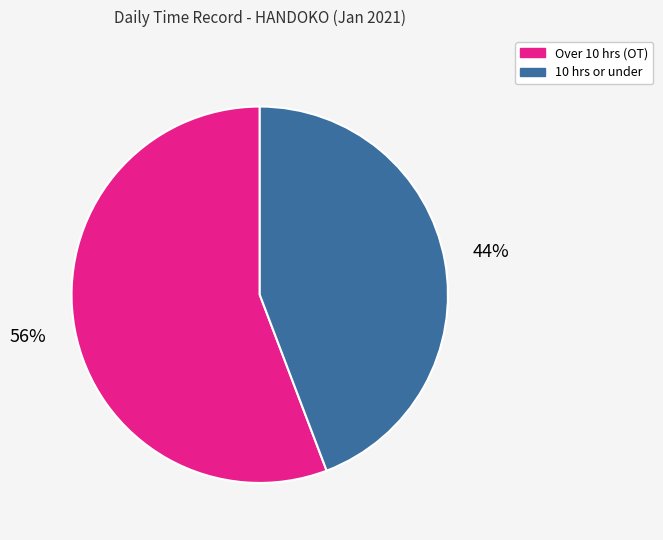

Is there any slice that represents more than half of the pie?

Yes